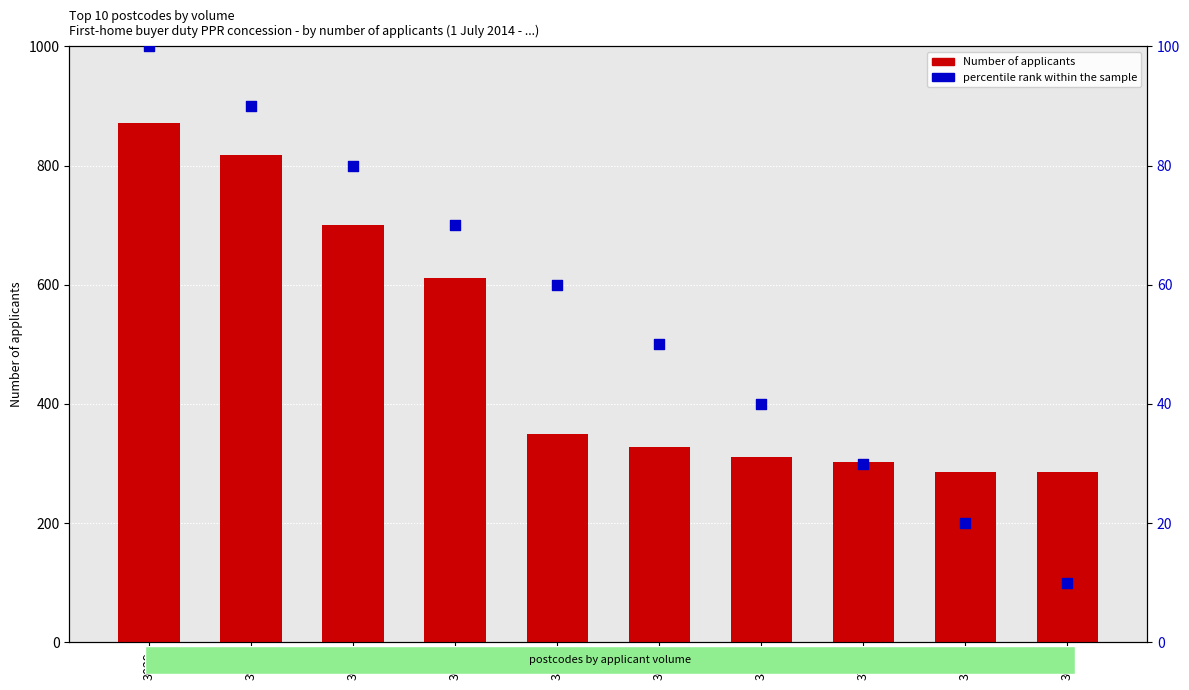

What are all the series names shown in the legend?

Number of applicants, percentile rank within the sample